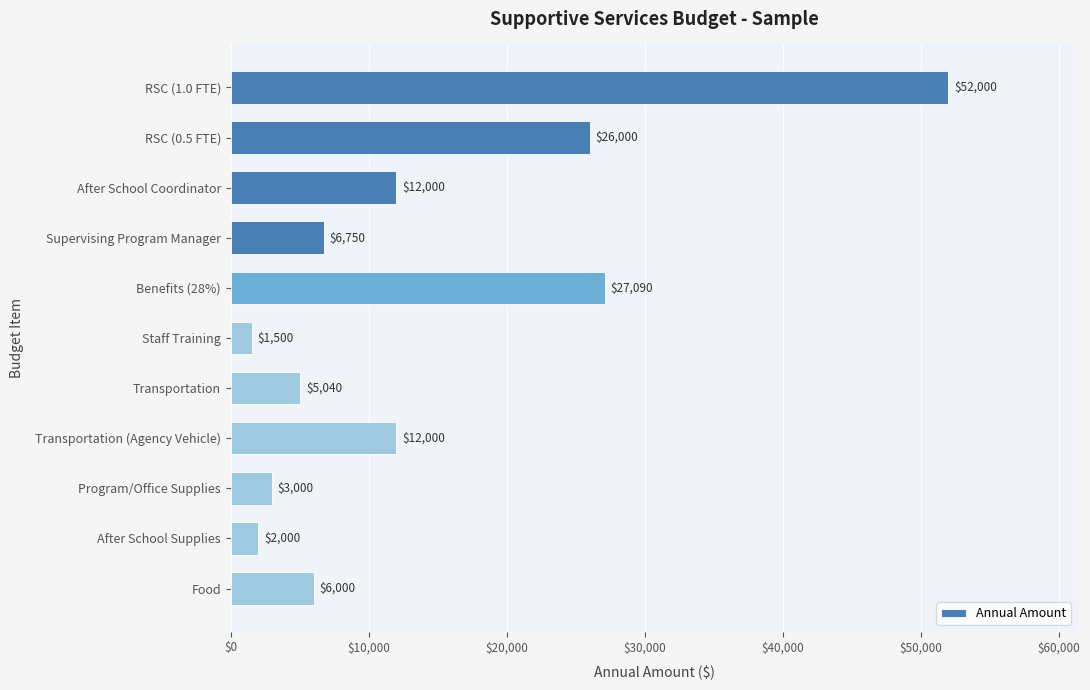

What is the change in value from After School Coordinator to Transportation?

-6960